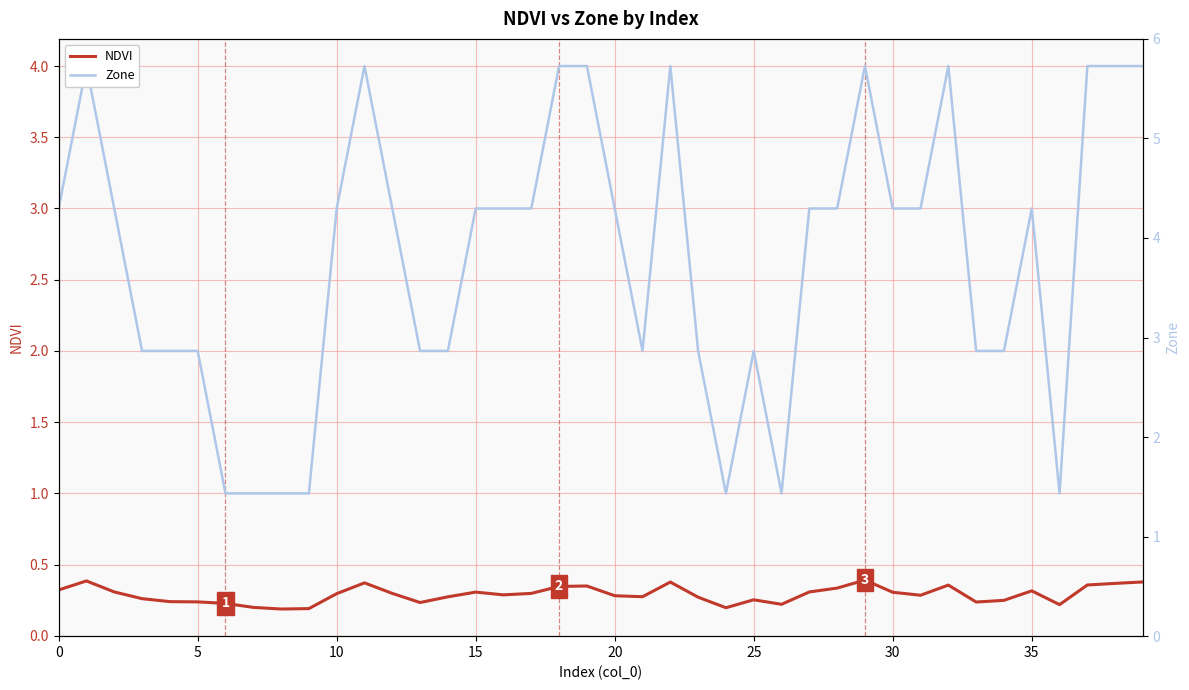

What is the difference between the maximum and minimum values in the NDVI series?

0.2